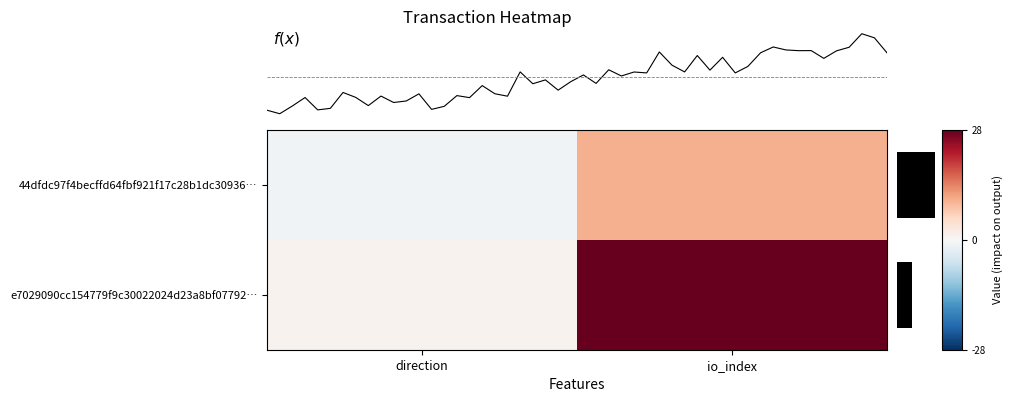

Reading left to right, what are all the values shown in this chart?

44dfdc97f4becffd64fbf921f17c28b1dc30936…: direction=-1	io_index=10
e7029090cc154779f9c30022024d23a8bf07792…: direction=1	io_index=28